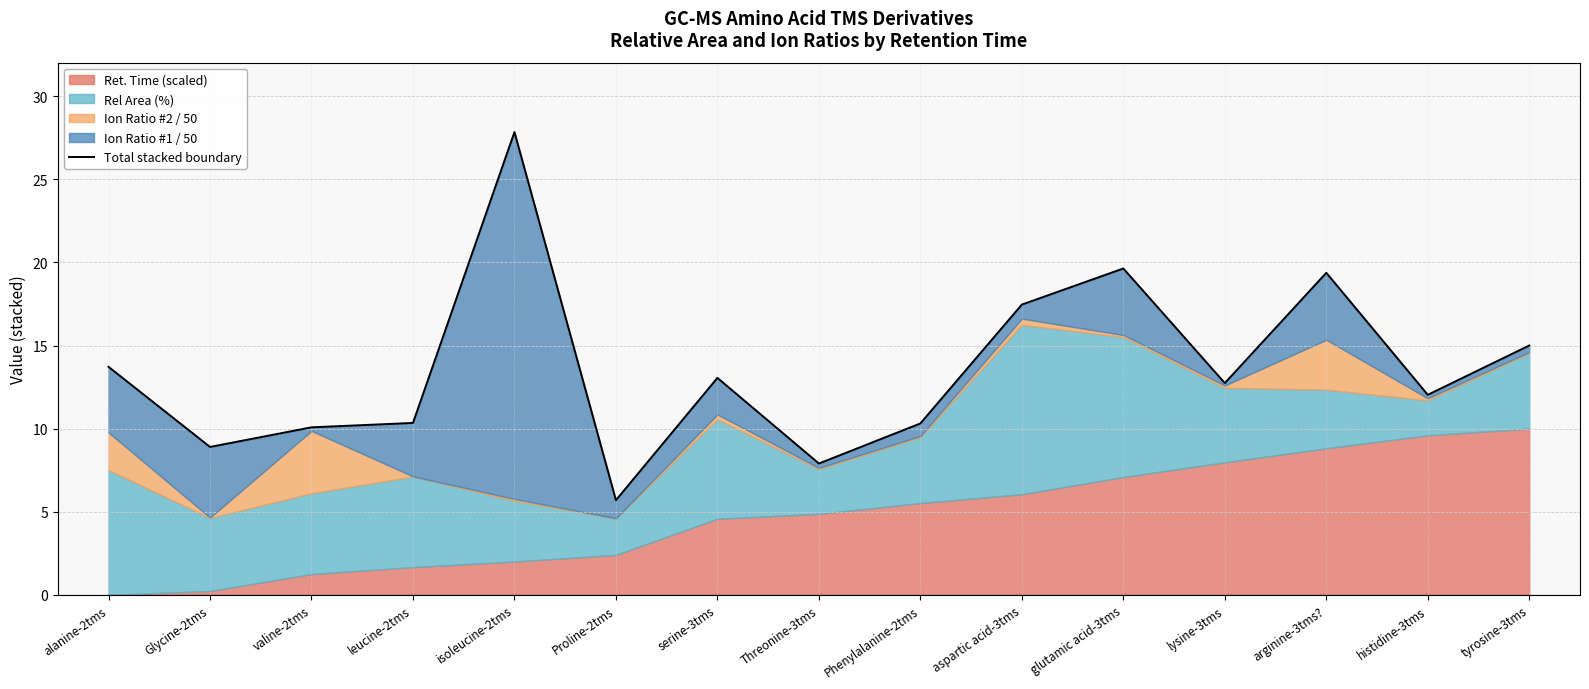

What is the ratio of the value at glutamic acid-3tms to the value at lysine-3tms?

1.5